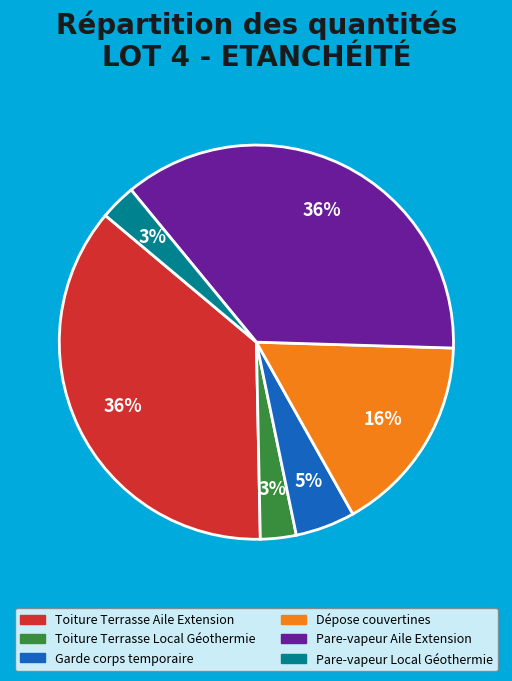

Does any single category account for the majority?

No